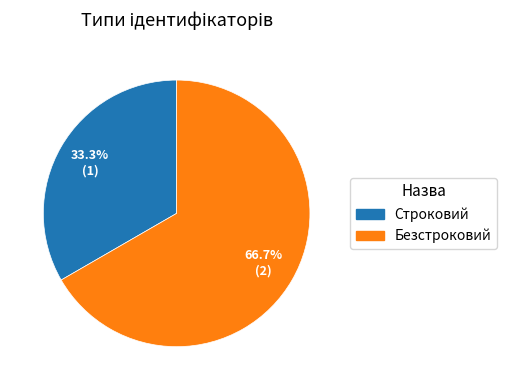

To the nearest percent, what portion does Безстроковий represent?

67%